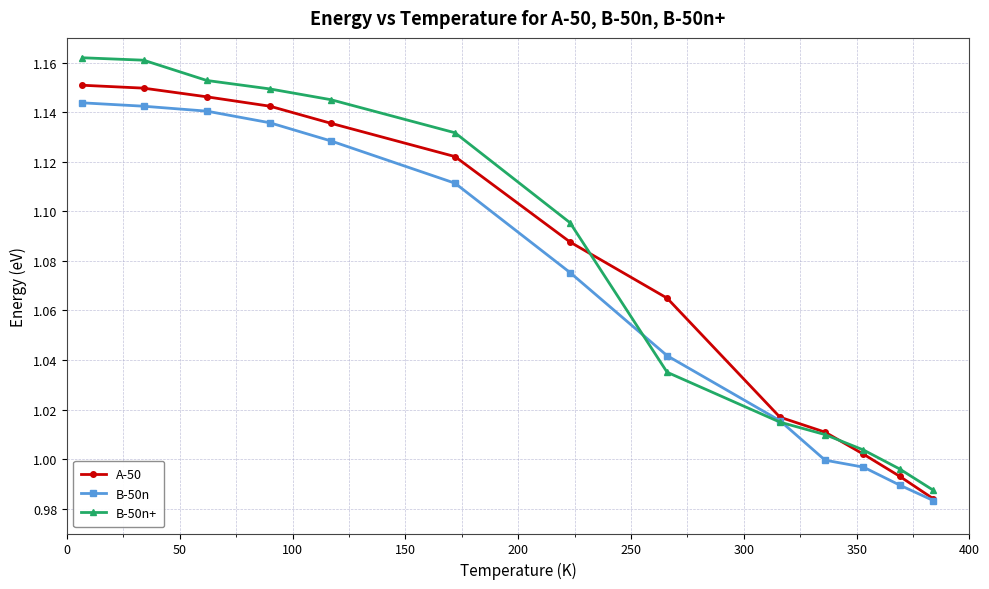

Which series has the largest range (max minus min)?

B-50n+